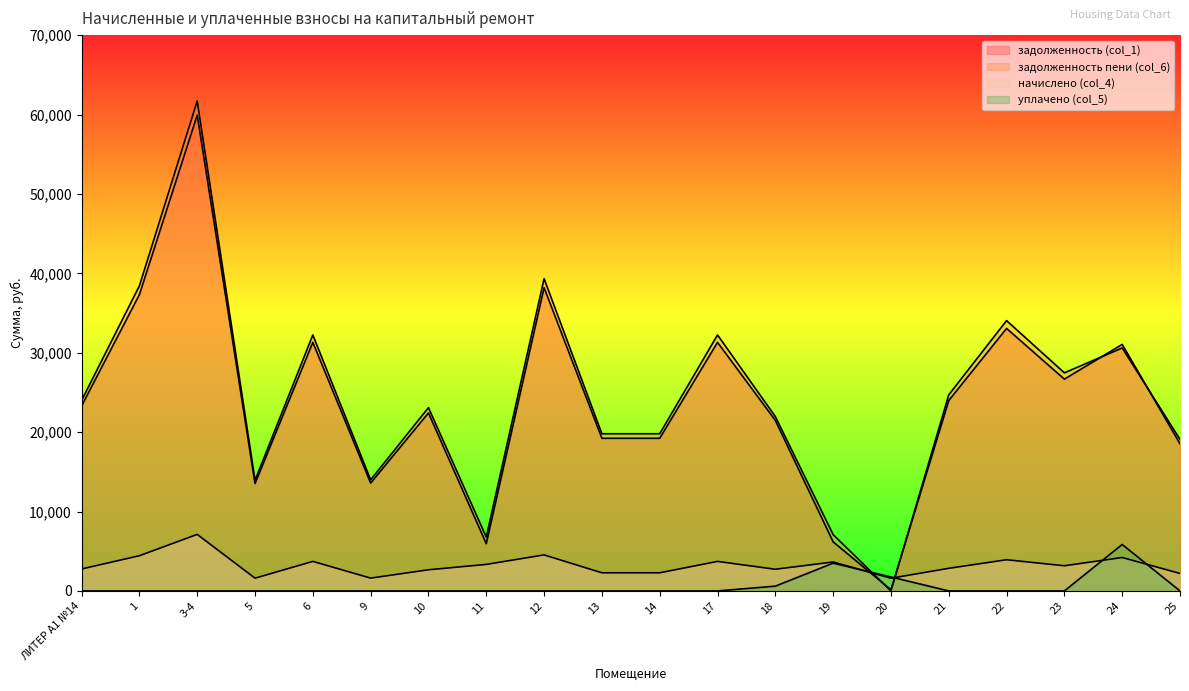

Reading left to right, list all the values displayed in this chart.

задолженность (col_1): ЛИТЕР А1 №14=23293.2	1=37319.0	3-4=59923.6	5=13525.0	6=31308.0	9=13587.8	10=22416.5	11=5949.7	12=38195.8	13=19223.2	14=19223.2	17=31308.0	18=21480.2	19=6181.8	20=146.2	21=23981.9	22=33061.2	23=26674.3	24=31045.6	25=18534.2
задолженность пени (col_6): ЛИТЕР А1 №14=23985.1	1=38427.6	3-4=61703.6	5=13926.7	6=32238.0	9=13991.4	10=23082.4	11=6784.9	12=39330.4	13=19794.2	14=19794.2	17=32238.0	18=21962.8	19=7093.2	20=0.0	21=24694.3	22=34043.3	23=27466.7	24=30598.4	25=19084.8
начислено (col_4): ЛИТЕР А1 №14=2767.7	1=4434.2	3-4=7120.1	5=1607.0	6=3720.0	9=1614.5	10=2663.5	11=3340.6	12=4538.4	13=2284.1	14=2284.1	17=3720.0	18=2730.5	19=3645.6	20=1599.6	21=2849.5	22=3928.3	23=3169.4	24=4211.0	25=2202.2
уплачено (col_5): ЛИТЕР А1 №14=0.0	1=0.0	3-4=0.0	5=0.0	6=0.0	9=0.0	10=0.0	11=0.0	12=0.0	13=0.0	14=0.0	17=0.0	18=600.0	19=3500.0	20=1755.7	21=0.0	22=0.0	23=0.0	24=5850.9	25=0.0